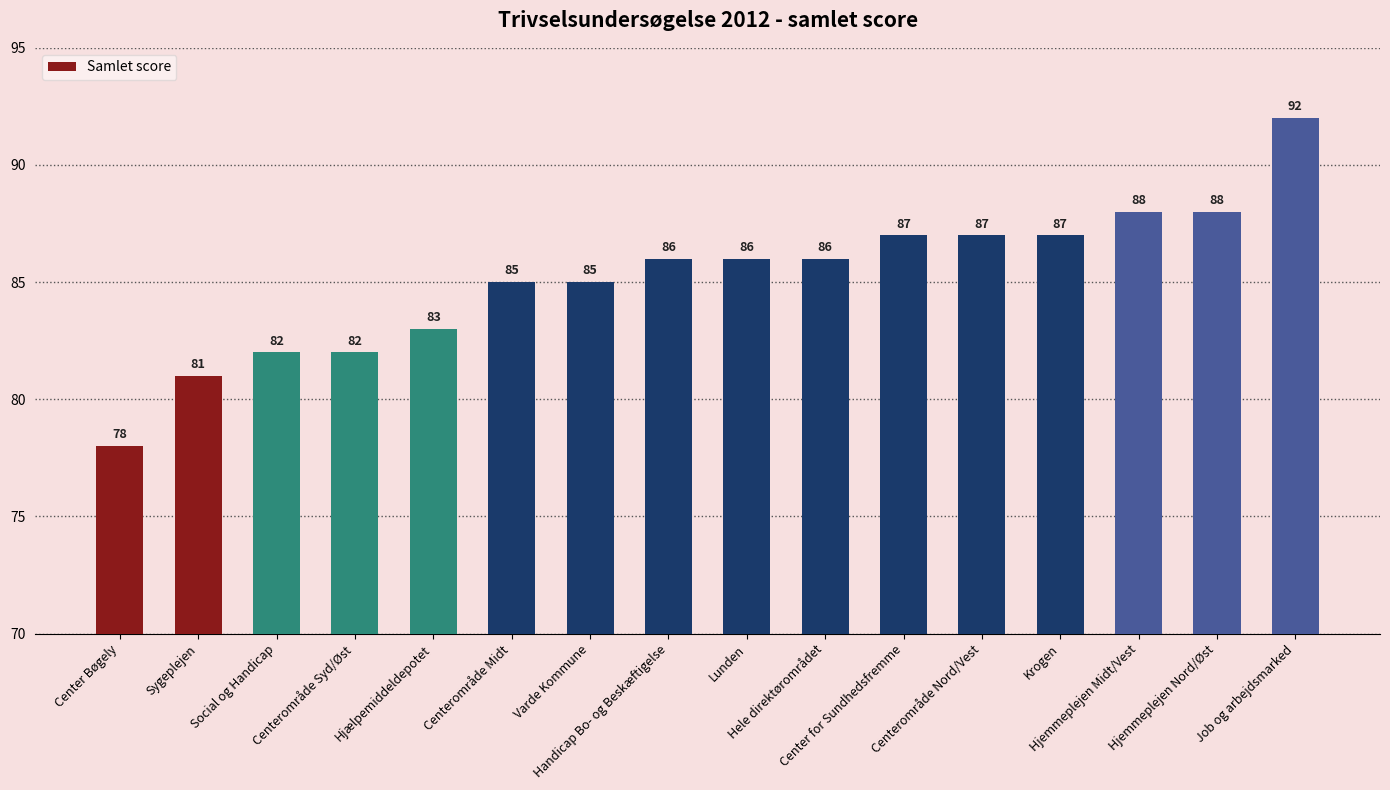

What is the value of the 9th bar from the left?

86